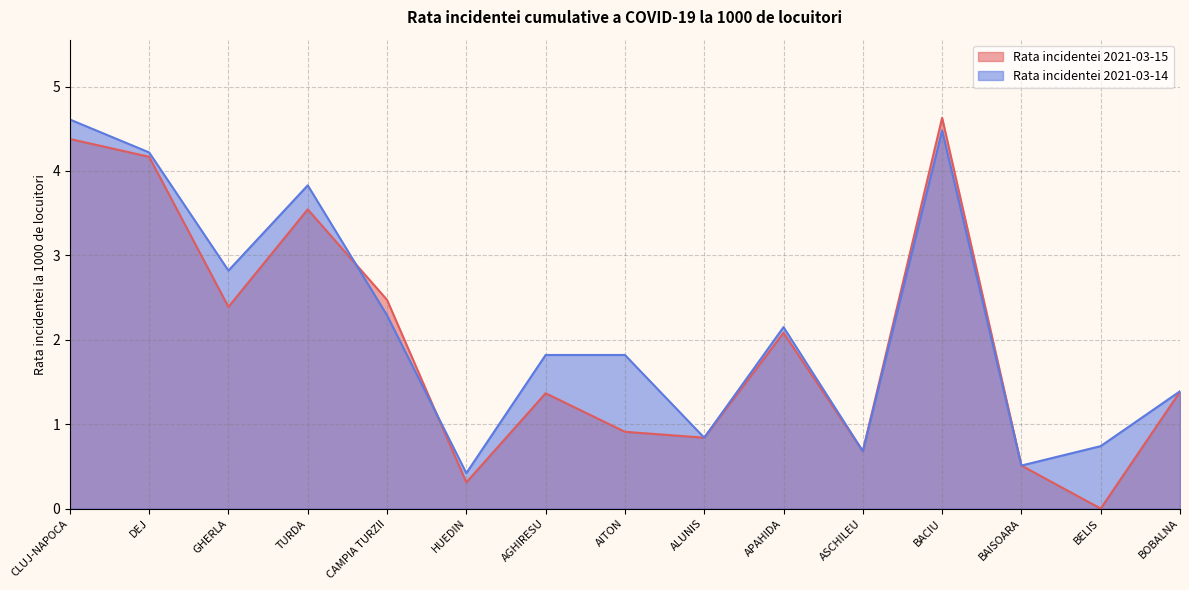

At ASCHILEU, list the series in order from smallest to largest.

Rata incidentei 2021-03-15, Rata incidentei 2021-03-14